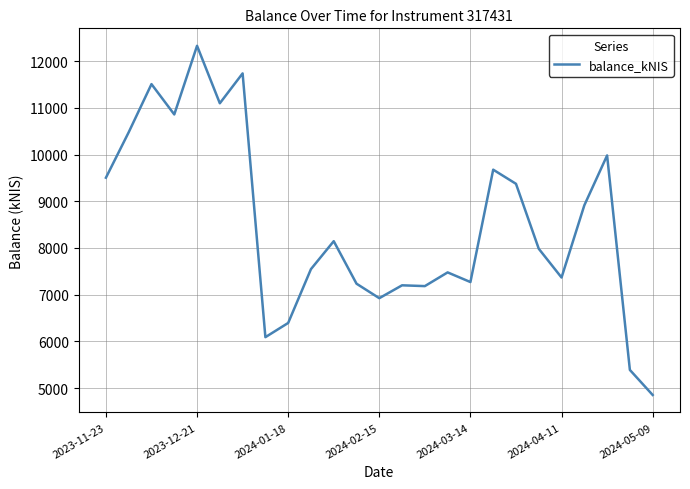

What is the difference between the maximum and minimum values?

7475.9